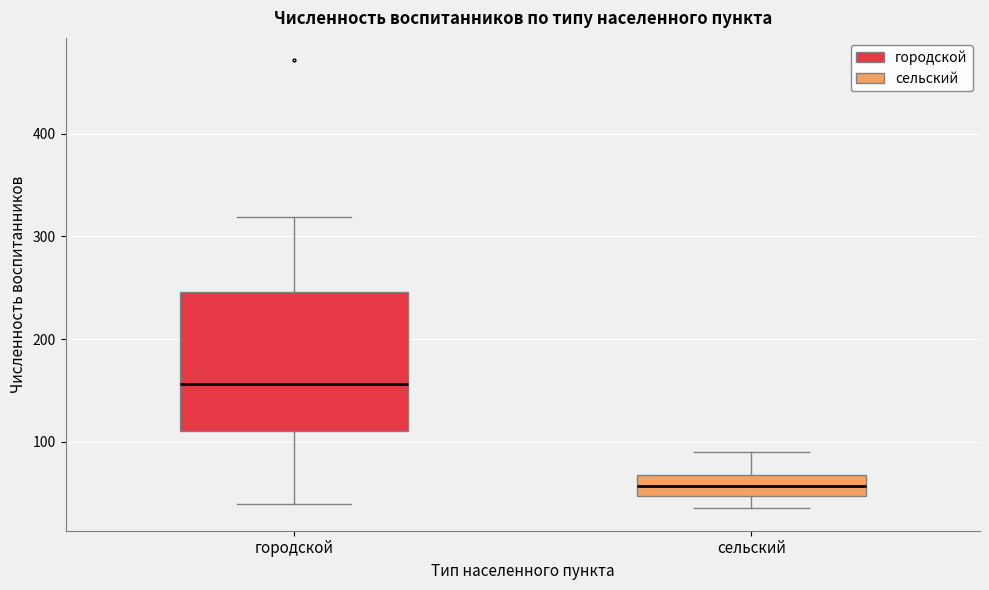

Reading left to right, transcribe this box plot: for each box, give where its median line is, the range the box spans, and where its two whiskers end, as read against the y-axis. The values are not printed on the chart, so give them approximately, as read against the axis.

городской: median 160, box 110 to 250, whiskers 40 to 320
сельский: median 60, box 50 to 70, whiskers 40 to 90